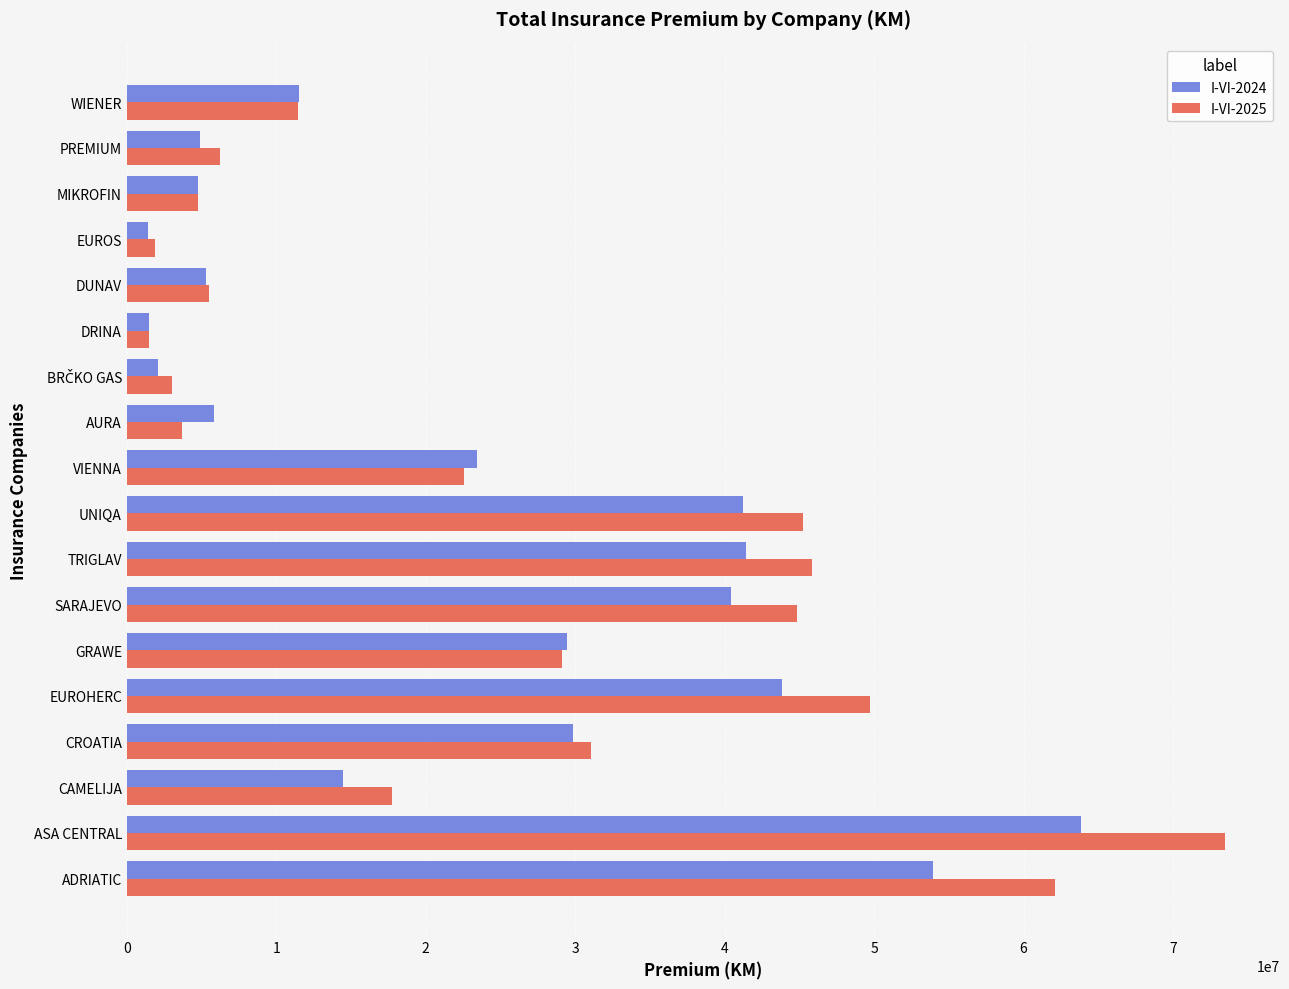

At how many categories does at least one series exceed 36170930?

6